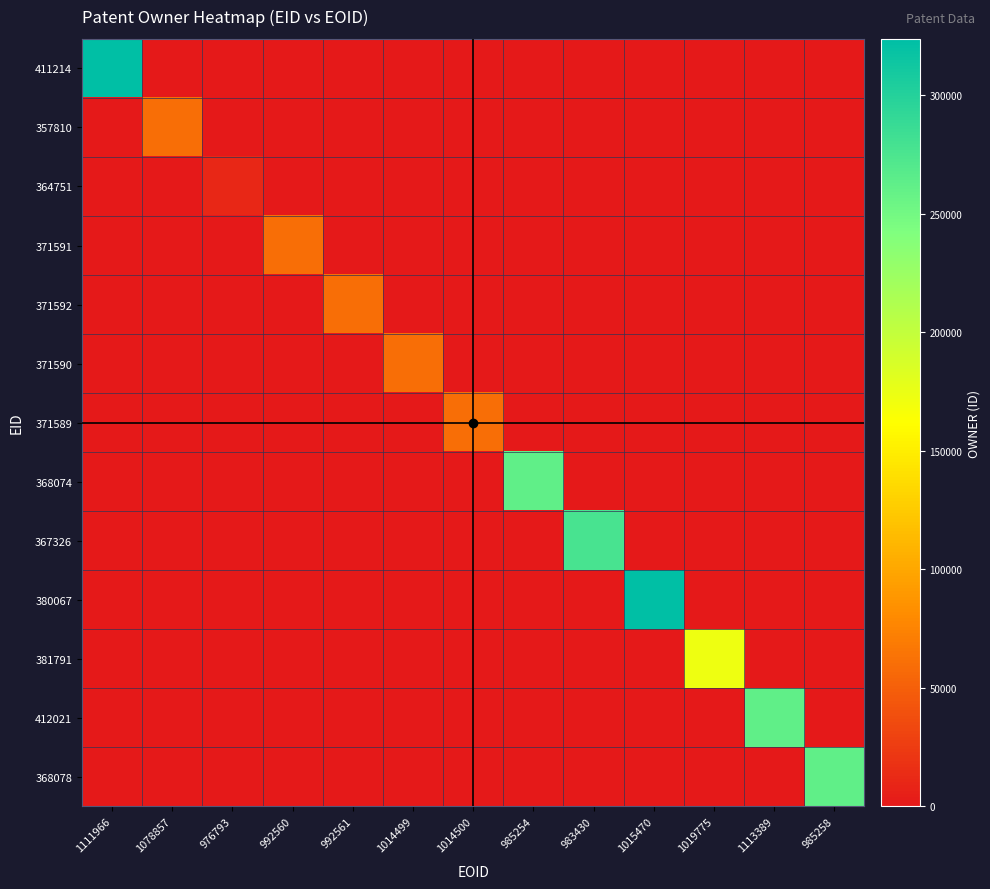

Count the number of categories in the chart.

13